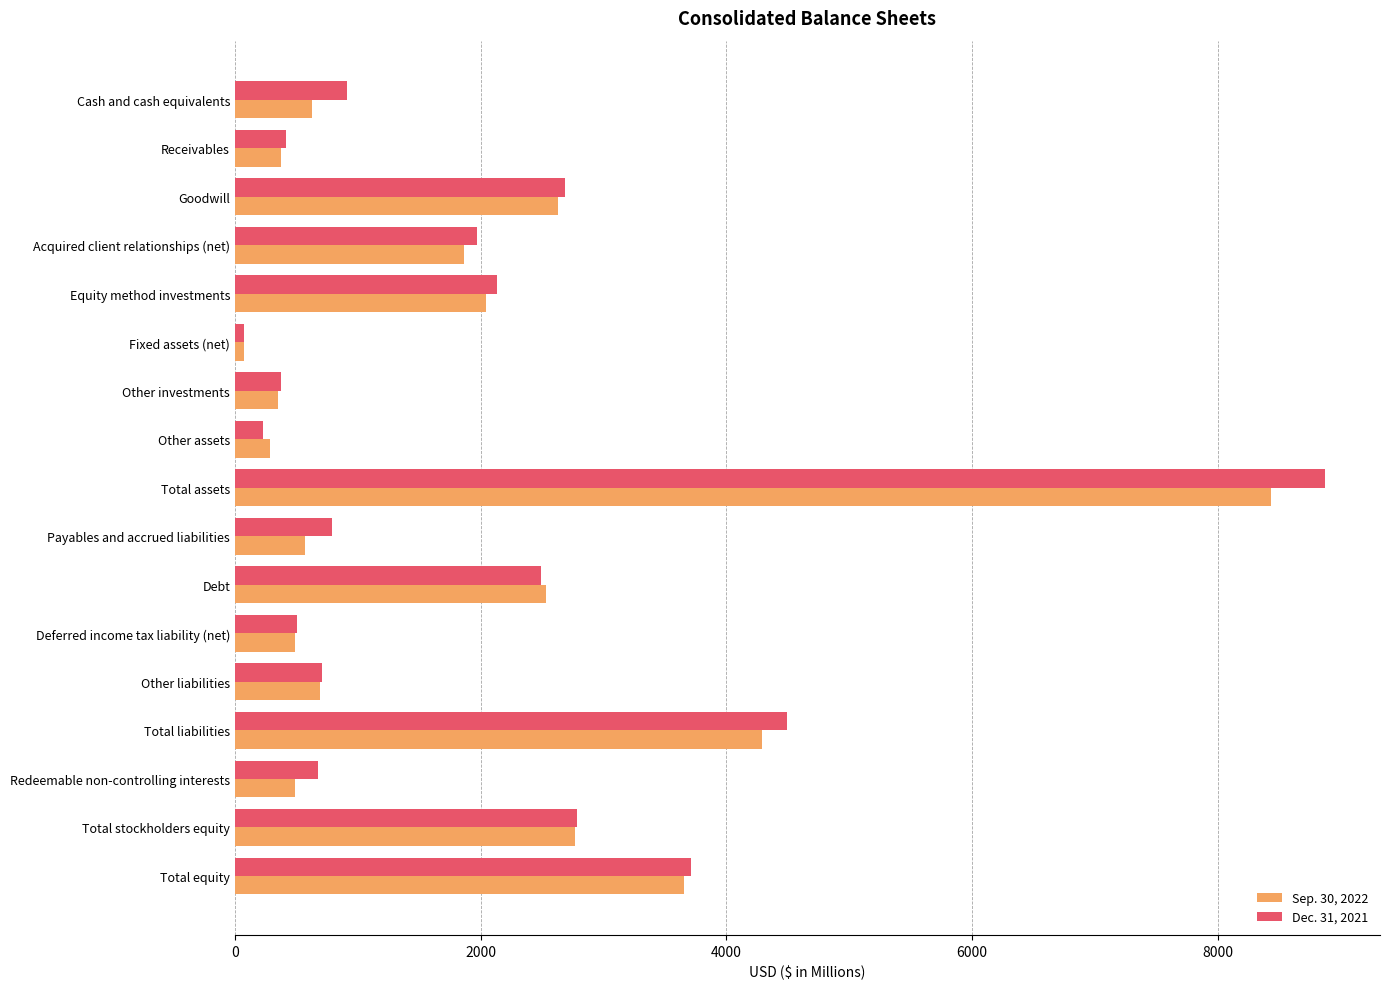

What is the average value of the Dec. 31, 2021 series?

1989.9